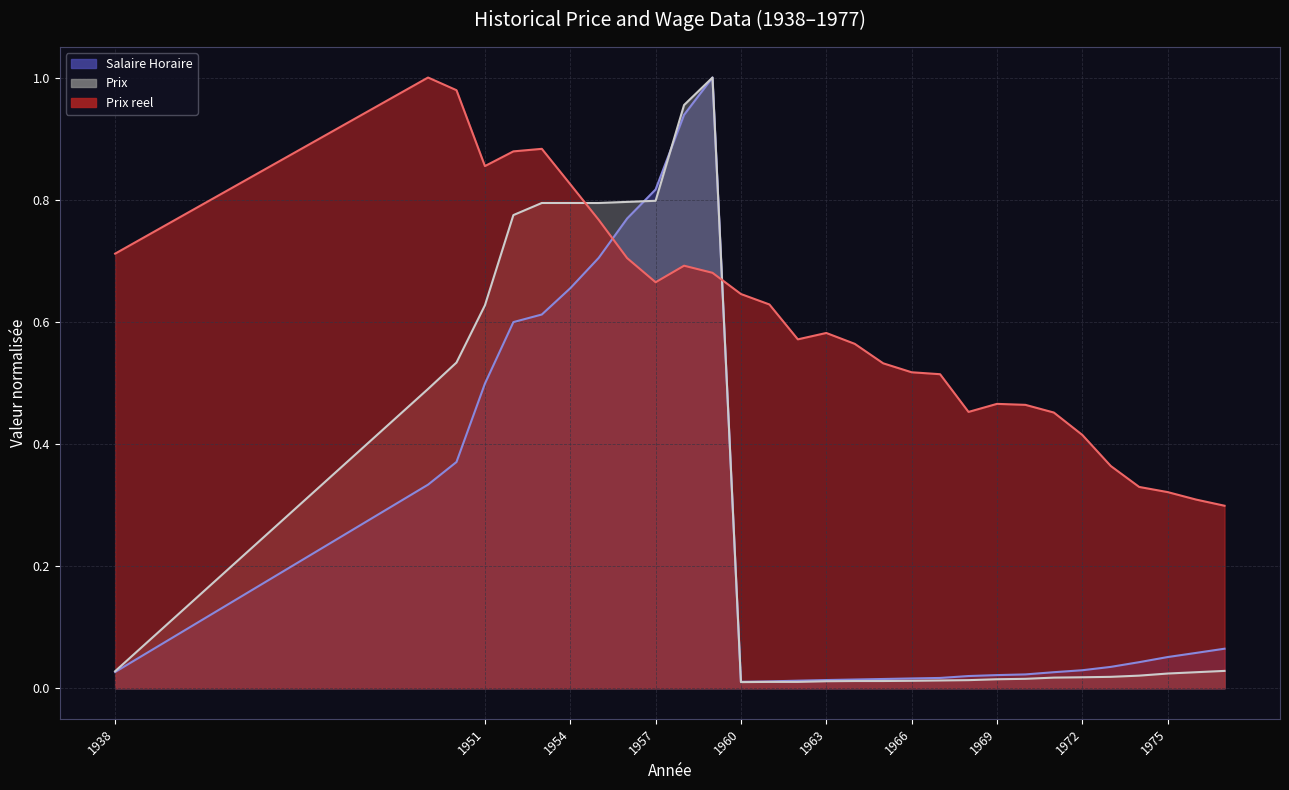

Which series has the largest total across all categories?

Prix reel